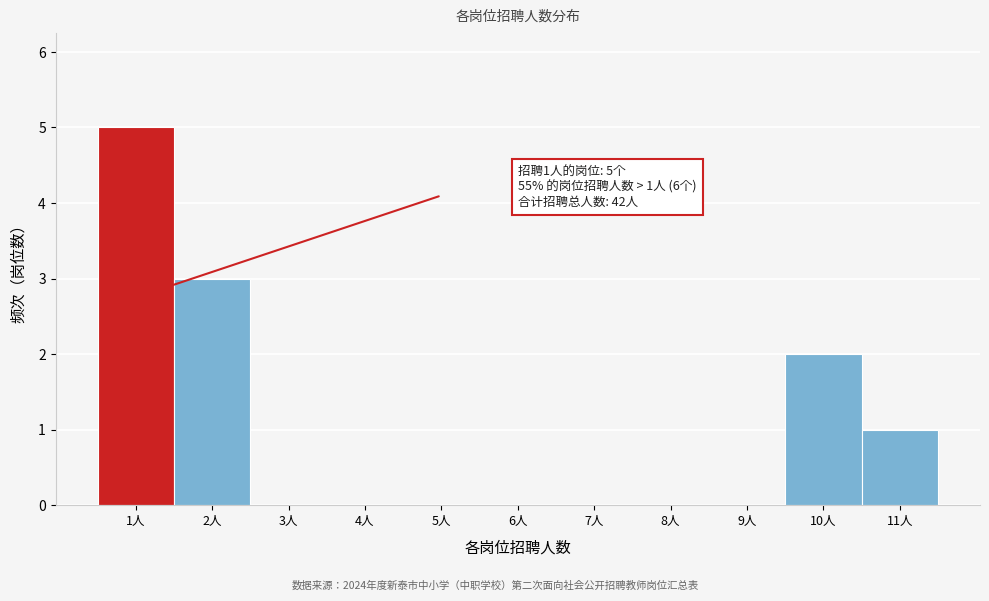

Reading left to right, extract all data points from this chart.

1人=5	2人=3	3人=0	4人=0	5人=0	6人=0	7人=0	8人=0	9人=0	10人=2	11人=1